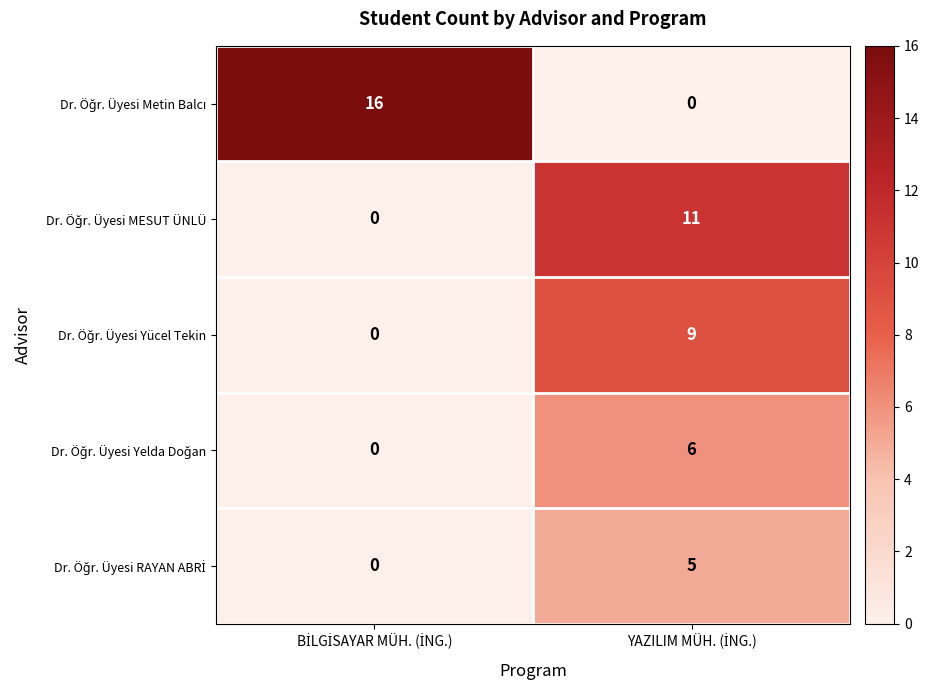

How many categories are shown in the chart?

2